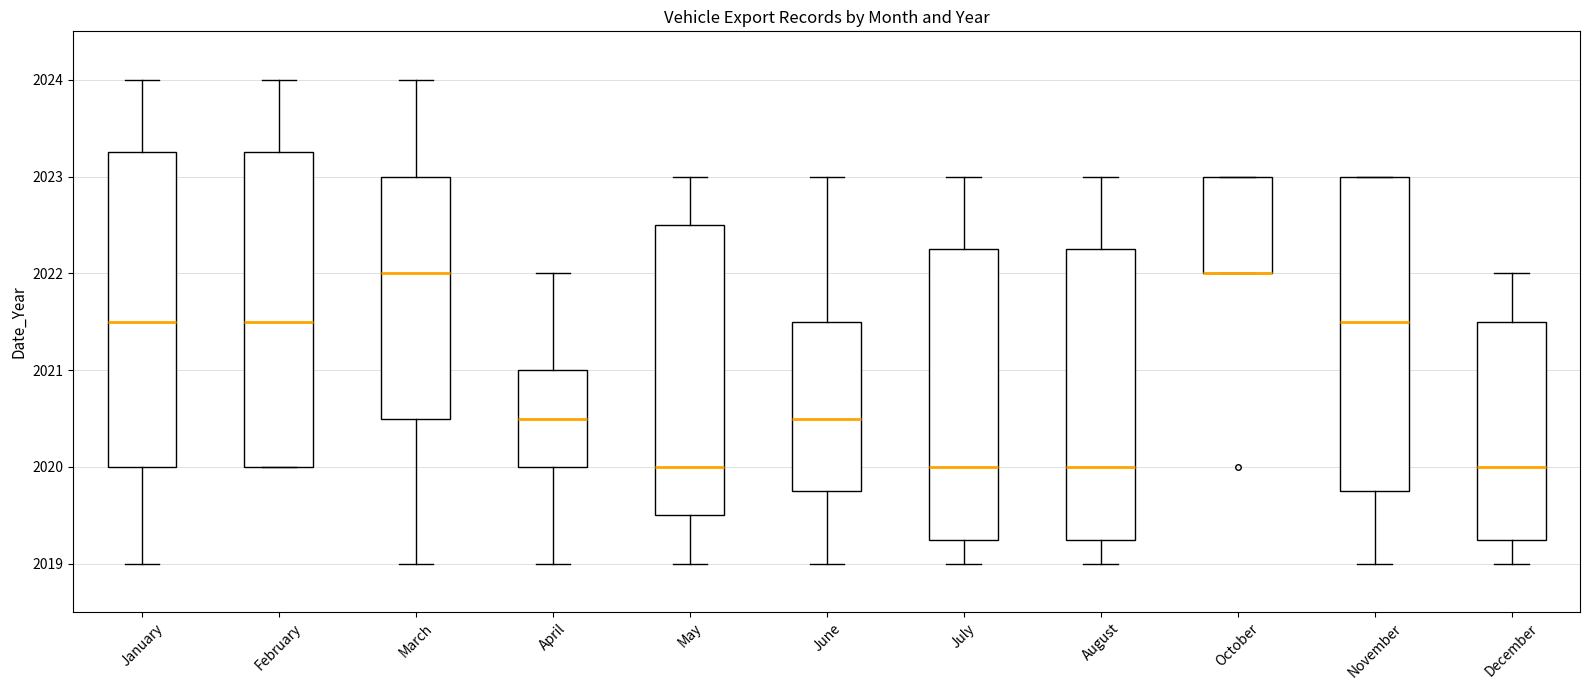

Reading left to right, transcribe this box plot: for each box, give where its median line is, the range the box spans, and where its two whiskers end, as read against the y-axis. The values are not printed on the chart, so give them approximately, as read against the axis.

January: median 2021.5, box 2020.0 to 2023.3, whiskers 2019.0 to 2024.0
February: median 2021.5, box 2020.0 to 2023.3, whiskers 2020.0 to 2024.0
March: median 2022.0, box 2020.5 to 2023.0, whiskers 2019.0 to 2024.0
April: median 2020.5, box 2020.0 to 2021.0, whiskers 2019.0 to 2022.0
May: median 2020.0, box 2019.5 to 2022.5, whiskers 2019.0 to 2023.0
June: median 2020.5, box 2019.8 to 2021.5, whiskers 2019.0 to 2023.0
July: median 2020.0, box 2019.3 to 2022.3, whiskers 2019.0 to 2023.0
August: median 2020.0, box 2019.3 to 2022.3, whiskers 2019.0 to 2023.0
October: median 2022.0 (drawn on the box's lower edge), box 2022.0 to 2023.0, whiskers 2022.0 to 2023.0
November: median 2021.5, box 2019.8 to 2023.0, whiskers 2019.0 to 2023.0
December: median 2020.0, box 2019.3 to 2021.5, whiskers 2019.0 to 2022.0